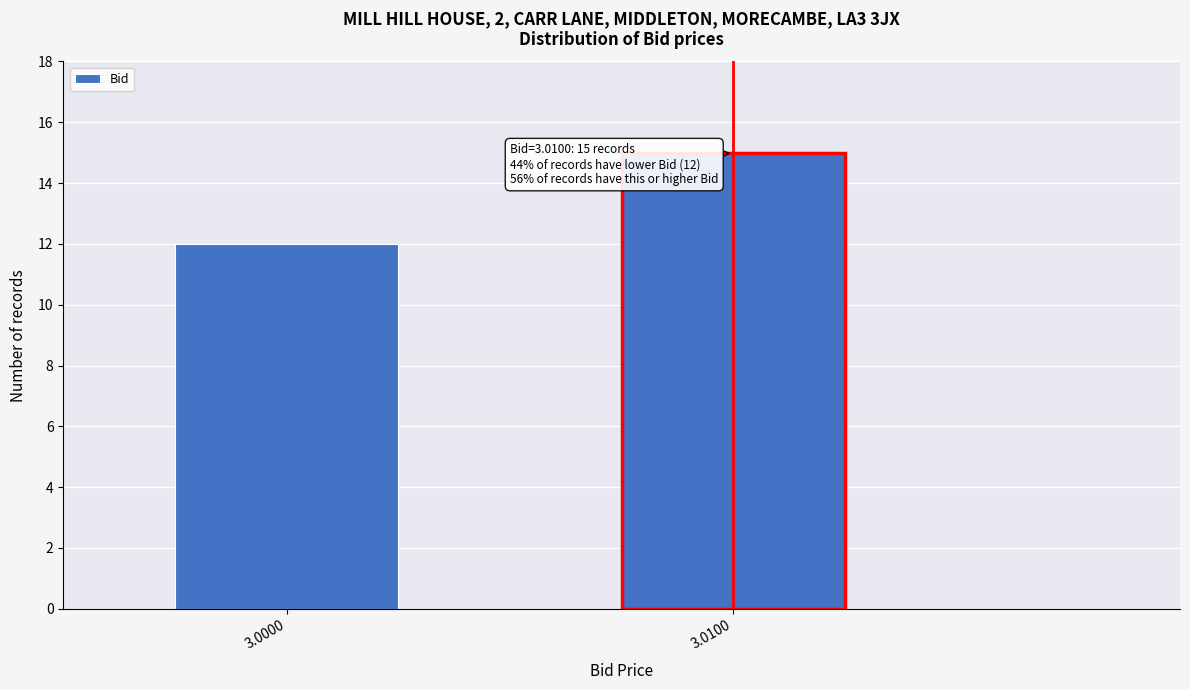

Reading left to right, extract all data points from this chart.

3.0000=12	3.0100=15